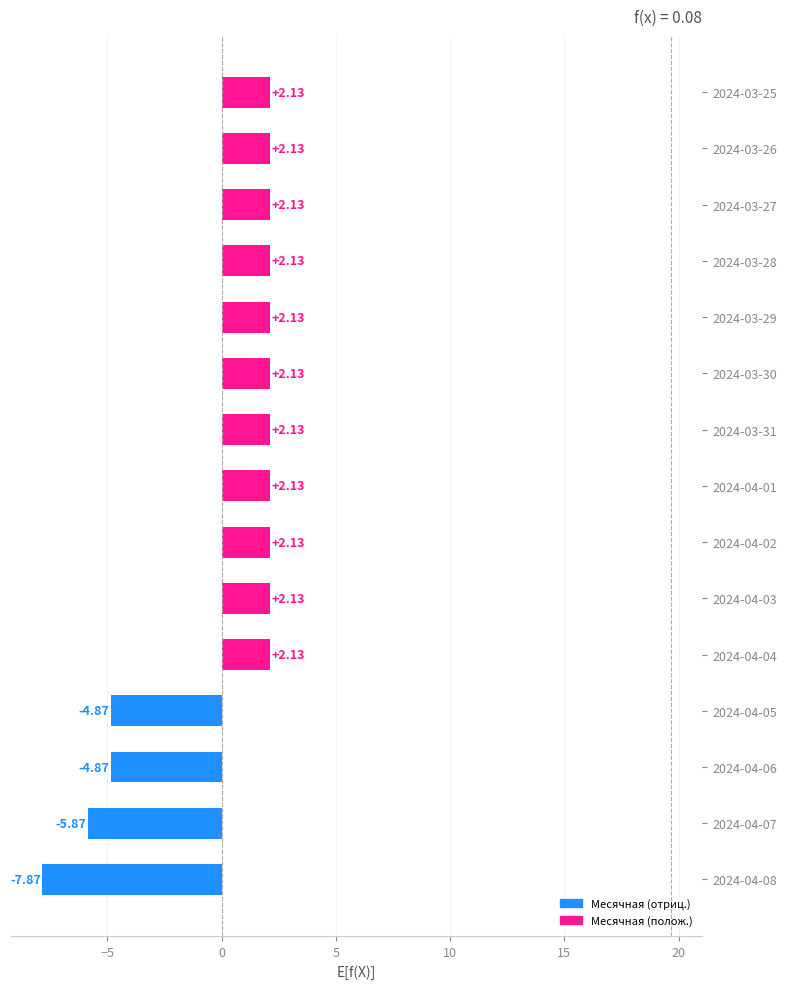

Are the bars horizontal?

Yes